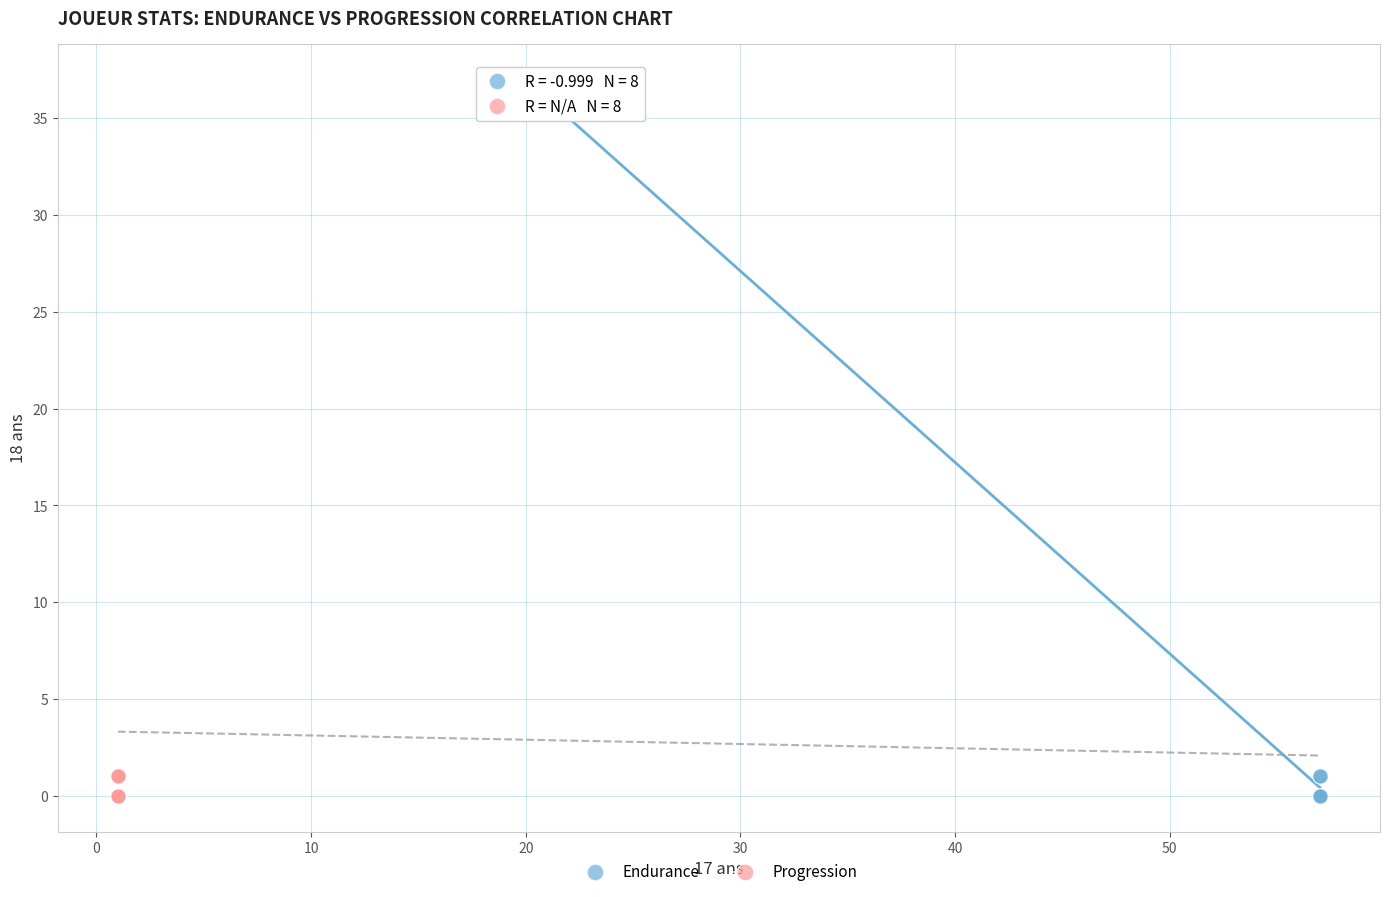

What are all the series names shown in the legend?

Endurance, Progression